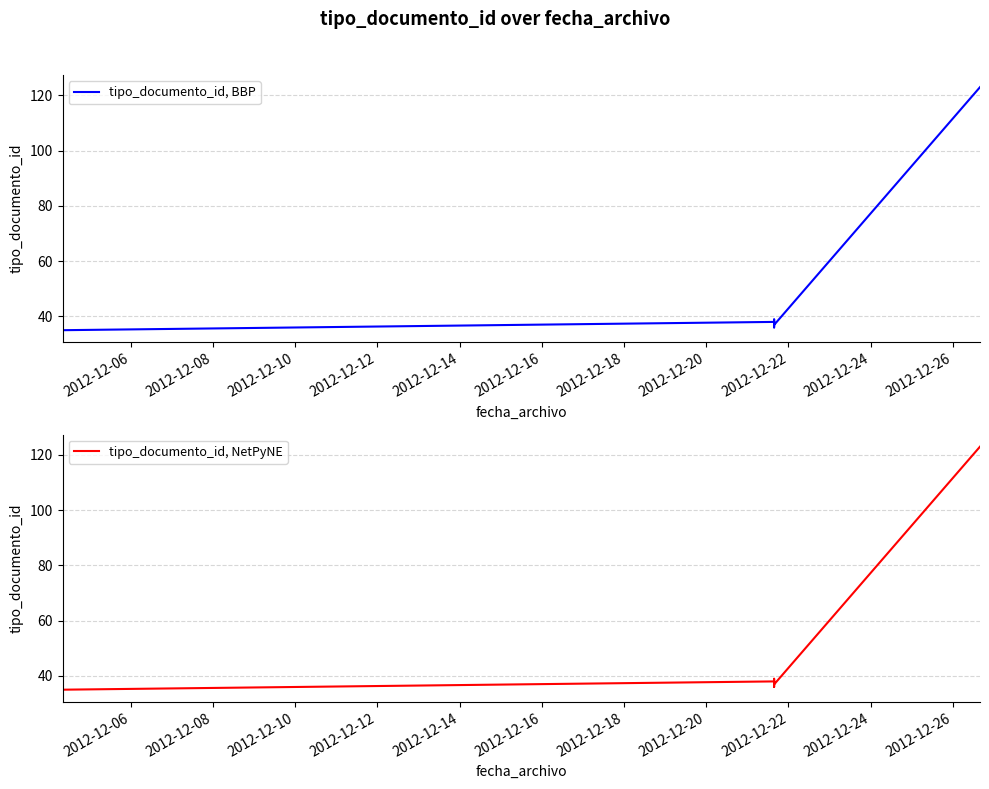

How many lines are shown in the chart?

2